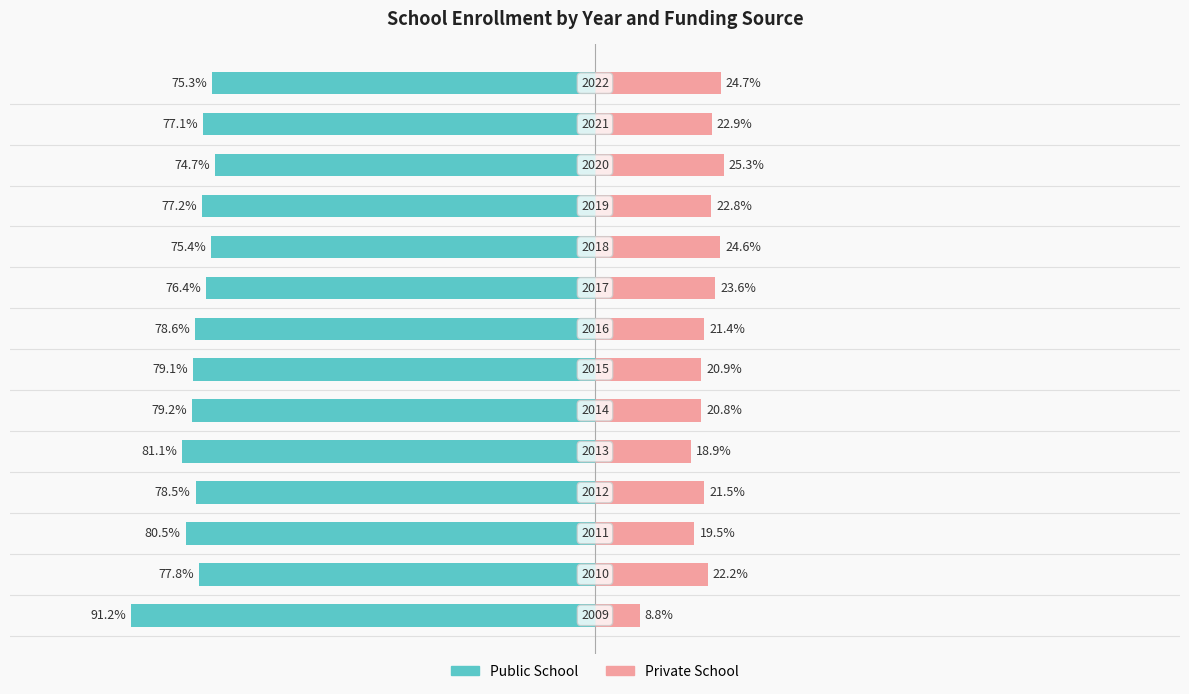

Is it true that Private School equals 12.1 at −100?

False